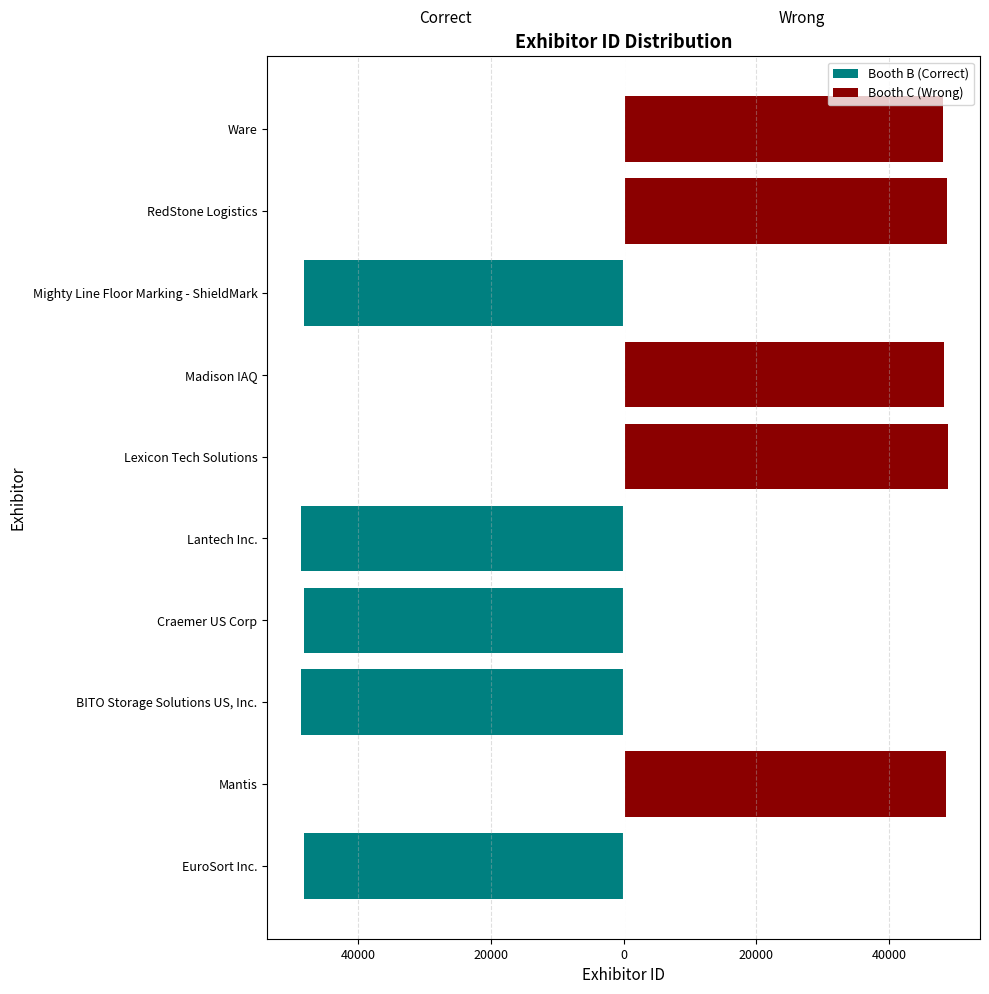

What is the smallest value displayed?

-48642